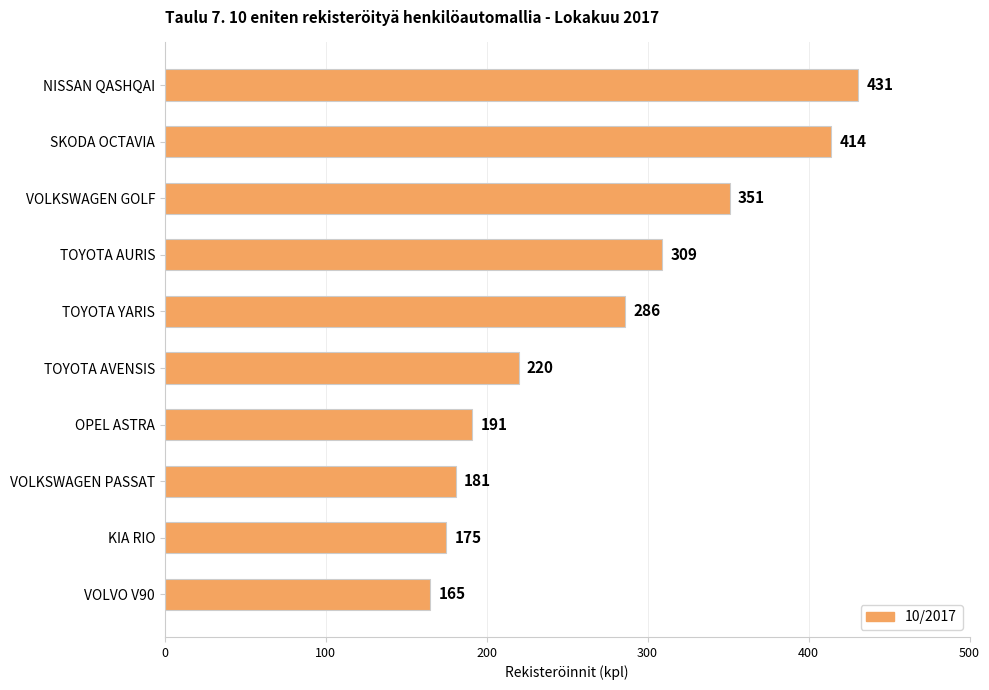

True or false: the data shows 220 at TOYOTA AVENSIS.

True